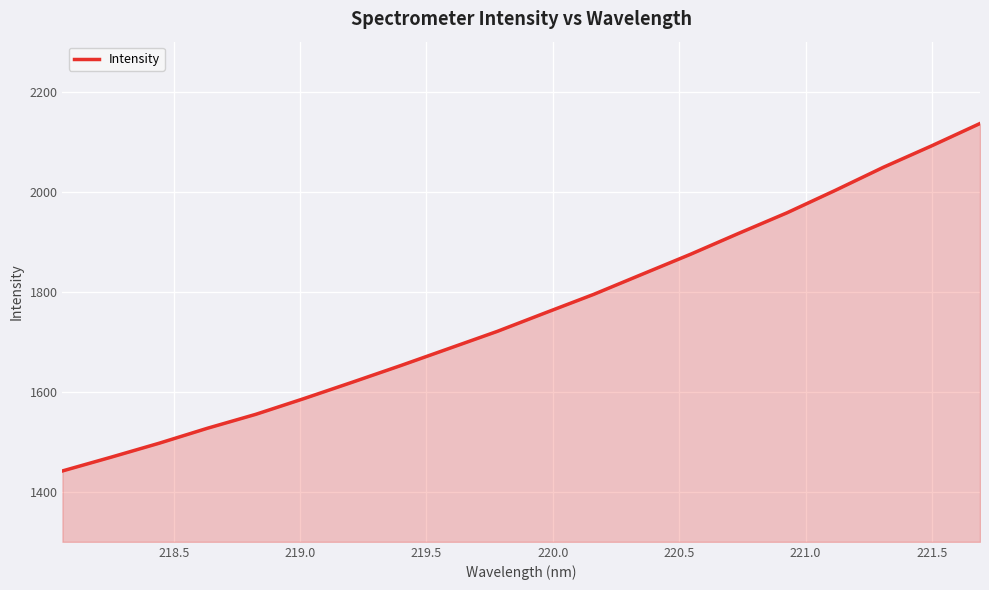

What is the greatest value displayed?

2136.4